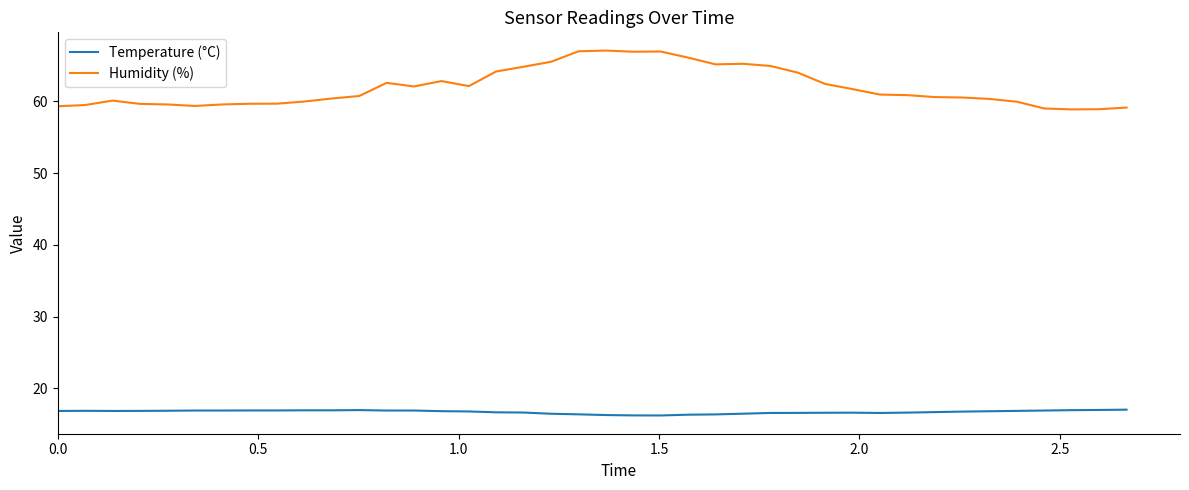

Which series has the largest total across all categories?

Humidity (%)